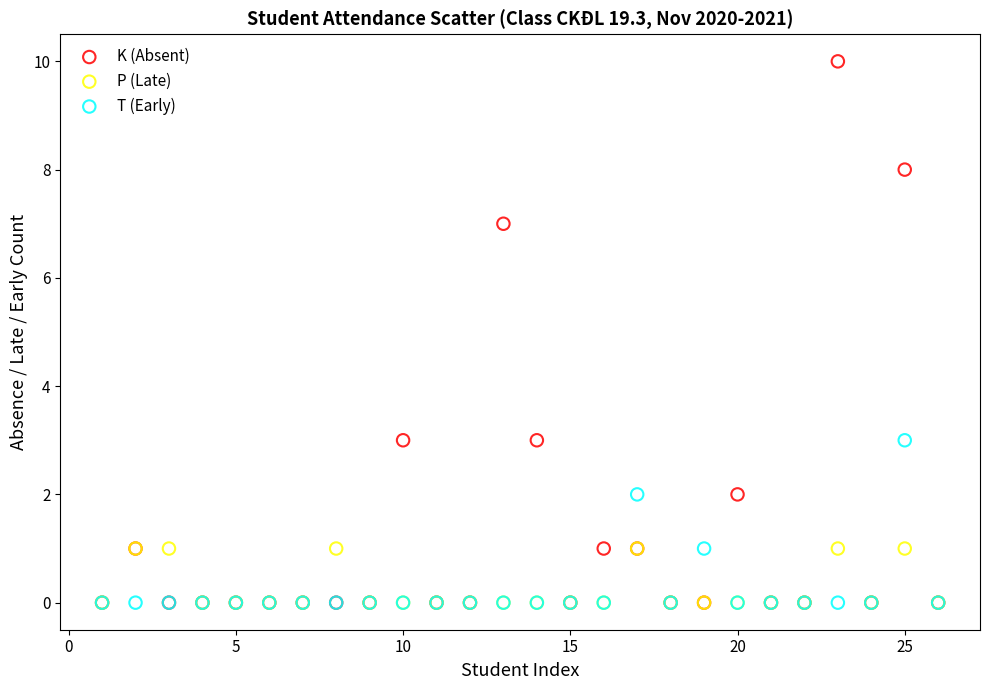

What are all the series names shown in the legend?

K (Absent), P (Late), T (Early)